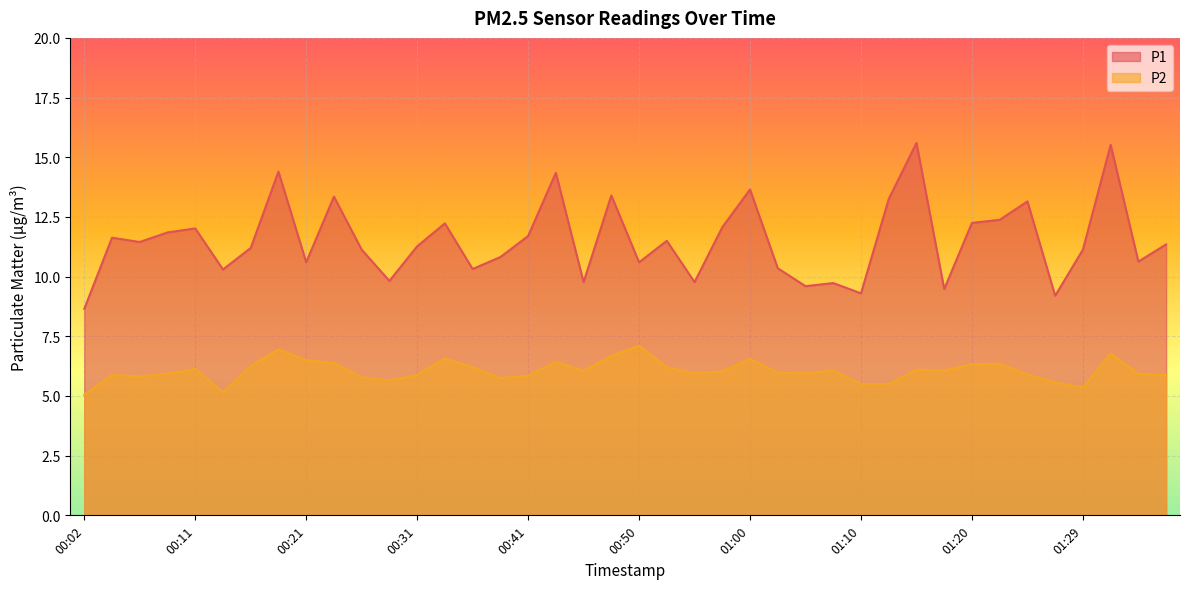

Reading left to right, list all the values displayed in this chart.

P1: 00:02=8.7	00:04=11.6	00:07=11.4	00:09=11.8	00:11=12.0	00:14=10.3	00:16=11.2	00:19=14.4	00:21=10.6	00:24=13.3	00:26=11.1	00:28=9.8	00:31=11.3	00:33=12.2	00:36=10.3	00:38=10.8	00:41=11.7	00:43=14.3	00:45=9.8	00:48=13.4	00:50=10.6	00:53=11.5	00:55=9.8	00:58=12.1	01:00=13.7	01:02=10.3	01:05=9.6	01:07=9.7	01:10=9.3	01:12=13.2	01:15=15.6	01:17=9.5	01:20=12.2	01:22=12.4	01:24=13.2	01:27=9.2	01:29=11.1	01:32=15.5	01:34=10.6	01:37=11.3
P2: 00:02=5.0	00:04=5.9	00:07=5.8	00:09=5.9	00:11=6.1	00:14=5.2	00:16=6.2	00:19=7.0	00:21=6.5	00:24=6.4	00:26=5.8	00:28=5.7	00:31=5.9	00:33=6.6	00:36=6.2	00:38=5.8	00:41=5.8	00:43=6.4	00:45=6.0	00:48=6.7	00:50=7.1	00:53=6.2	00:55=6.0	00:58=6.0	01:00=6.5	01:02=6.0	01:05=6.0	01:07=6.1	01:10=5.5	01:12=5.5	01:15=6.1	01:17=6.1	01:20=6.3	01:22=6.3	01:24=5.9	01:27=5.6	01:29=5.3	01:32=6.8	01:34=5.9	01:37=5.9